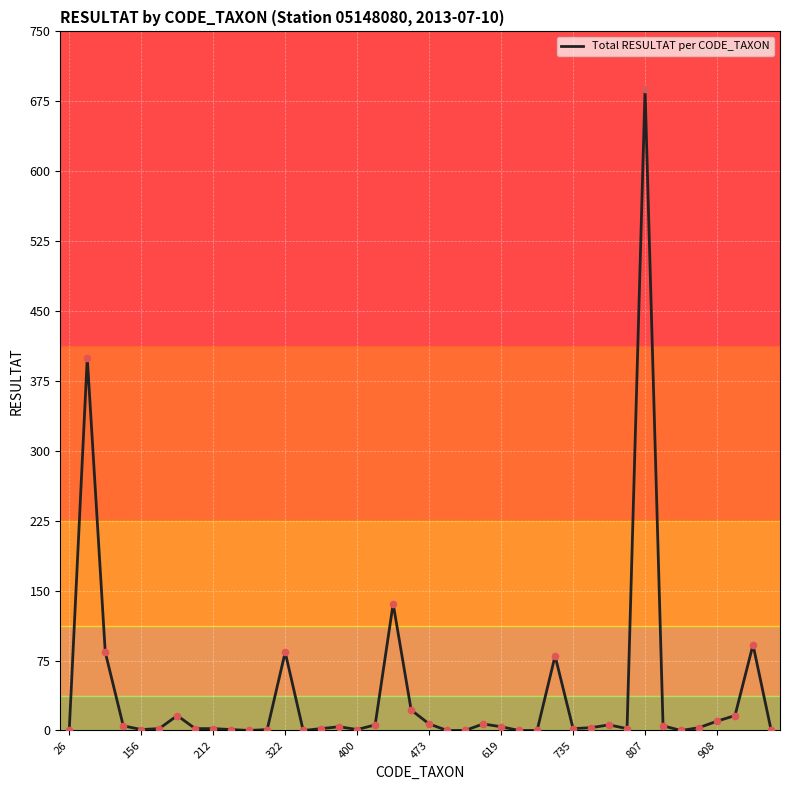

What is the maximum value shown in the chart?

688